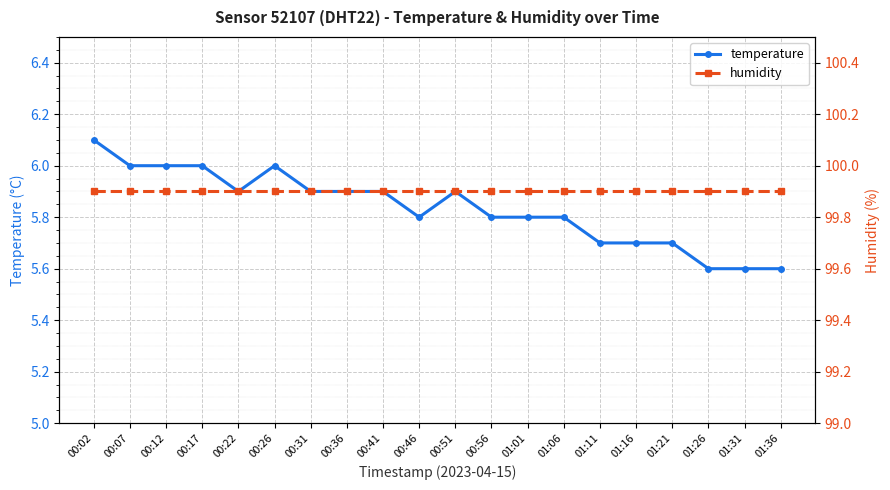

Reading left to right, transcribe all the data shown in this chart.

temperature: 00:02=6.1	00:07=6.0	00:12=6.0	00:17=6.0	00:22=5.9	00:26=6.0	00:31=5.9	00:36=5.9	00:41=5.9	00:46=5.8	00:51=5.9	00:56=5.8	01:01=5.8	01:06=5.8	01:11=5.7	01:16=5.7	01:21=5.7	01:26=5.6	01:31=5.6	01:36=5.6
humidity: 00:02=99.9	00:07=99.9	00:12=99.9	00:17=99.9	00:22=99.9	00:26=99.9	00:31=99.9	00:36=99.9	00:41=99.9	00:46=99.9	00:51=99.9	00:56=99.9	01:01=99.9	01:06=99.9	01:11=99.9	01:16=99.9	01:21=99.9	01:26=99.9	01:31=99.9	01:36=99.9